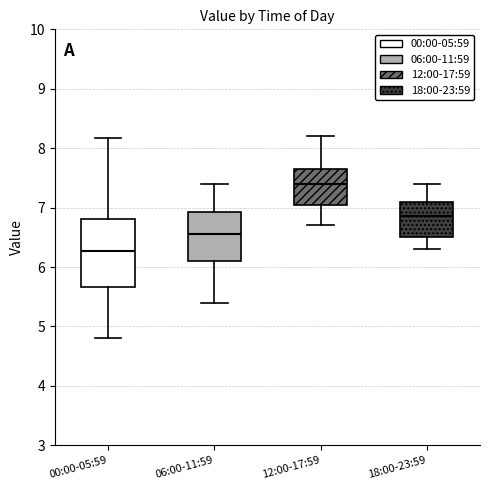

Reading left to right, transcribe this box plot: for each box, give where its median line is, the range the box spans, and where its two whiskers end, as read against the y-axis. The values are not printed on the chart, so give them approximately, as read against the axis.

00:00-05:59: median 6.3, box 5.7 to 6.8, whiskers 4.8 to 8.2
06:00-11:59: median 6.6, box 6.1 to 6.9, whiskers 5.4 to 7.4
12:00-17:59: median 7.4, box 7.1 to 7.7, whiskers 6.7 to 8.2
18:00-23:59: median 6.9, box 6.5 to 7.1, whiskers 6.3 to 7.4